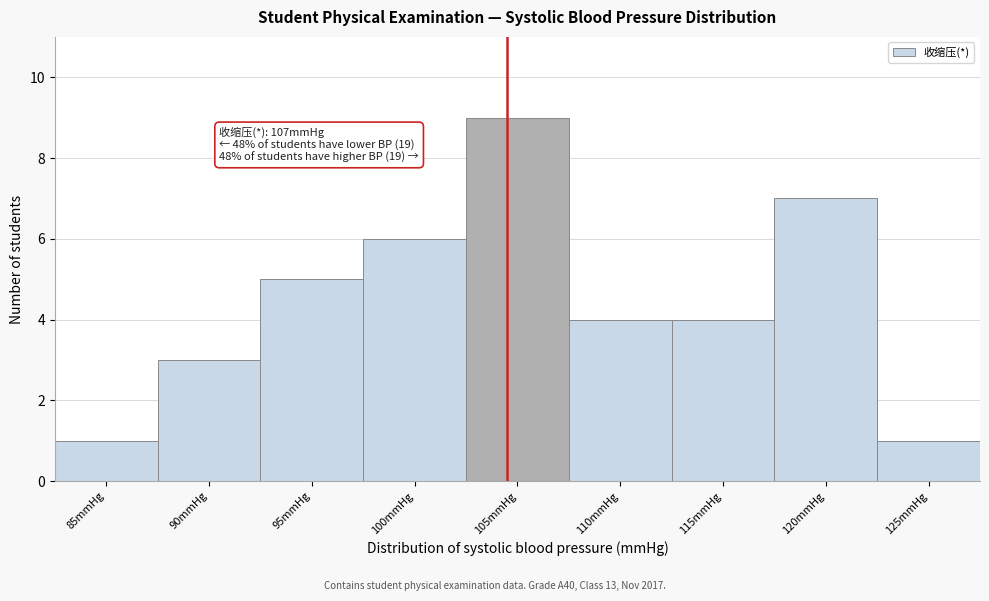

Reading right to left, transcribe all the data shown in this chart.

1	7	4	4	9	6	5	3	1